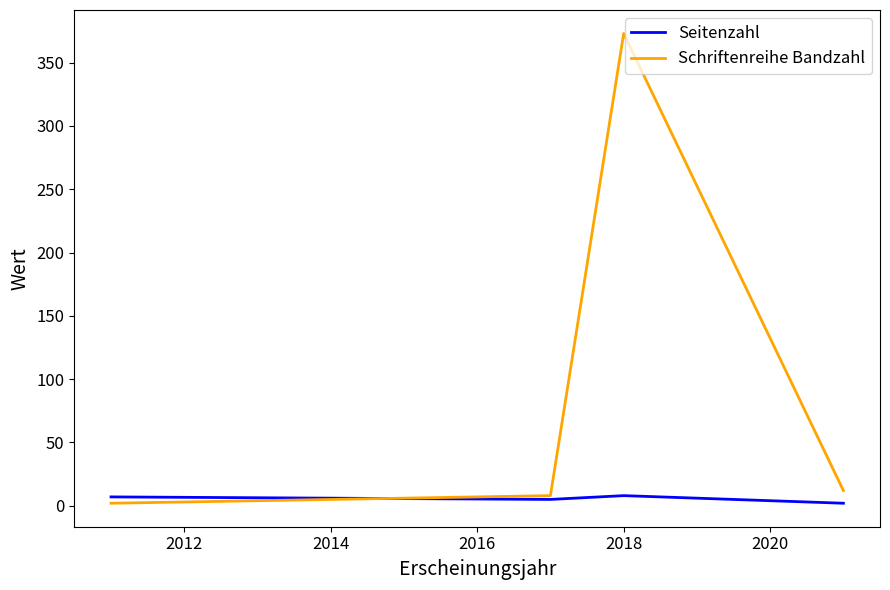

How many distinct data groups are displayed?

2